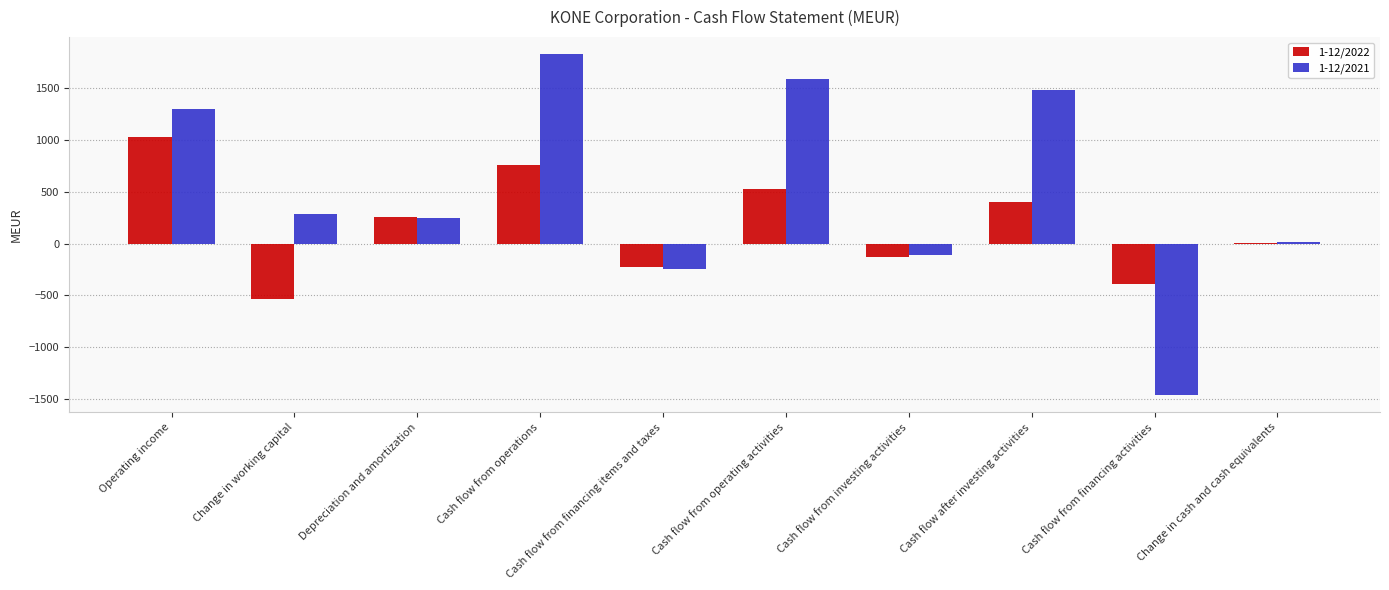

What are all the series names shown in the legend?

1-12/2022, 1-12/2021